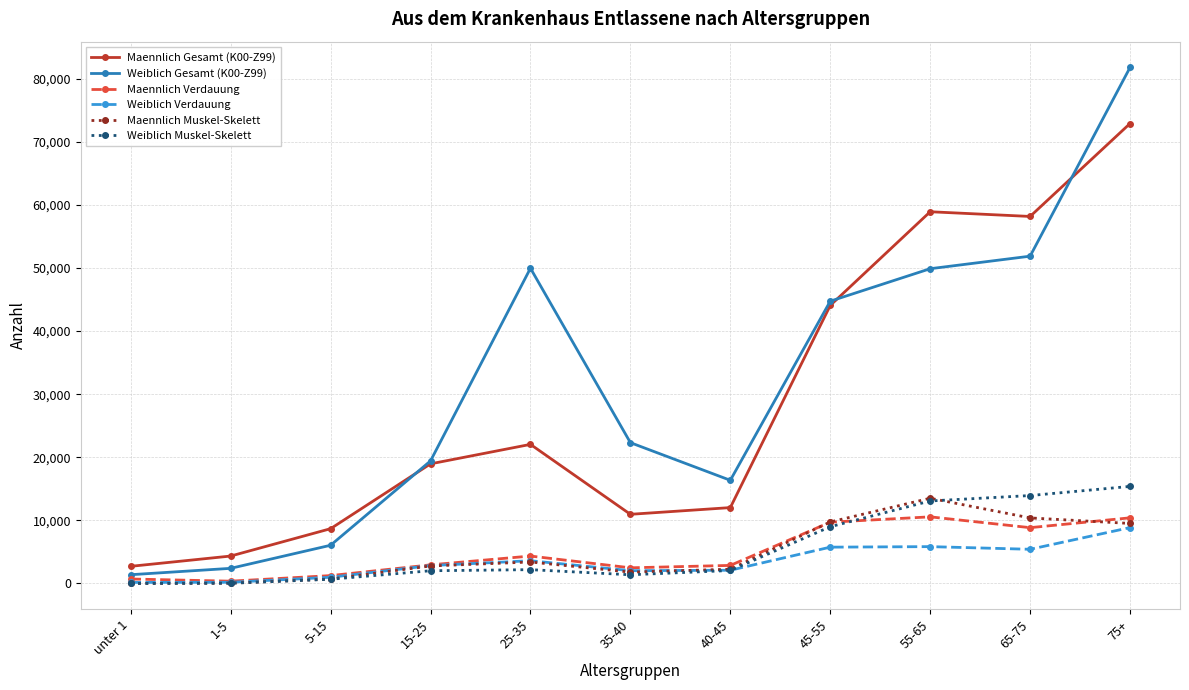

What is the highest value of the Weiblich Gesamt (K00-Z99) series?

81770